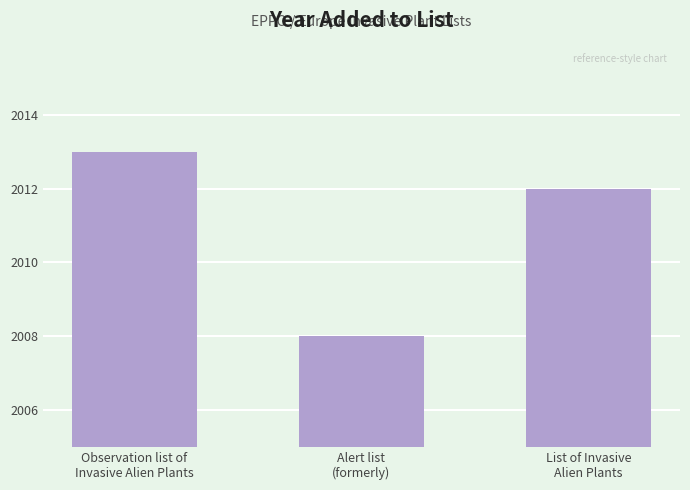

What is the ratio of the value at List of Invasive
Alien Plants to the value at Alert list
(formerly)?

1.0